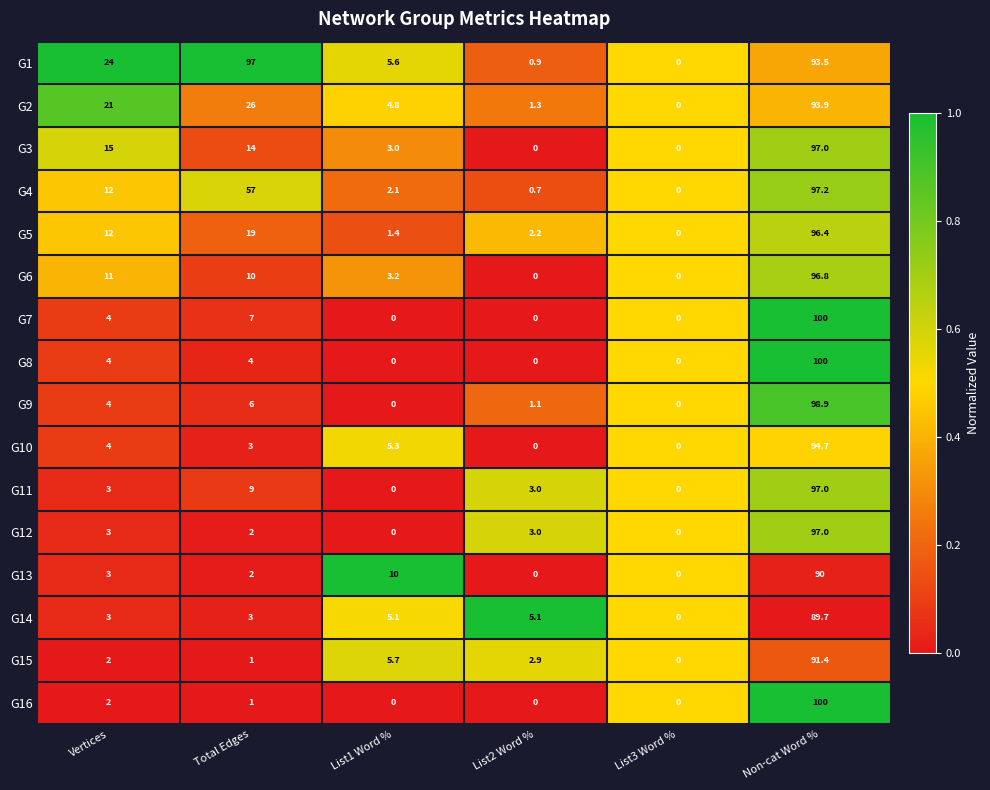

What is the sum of all G14 values?

105.9